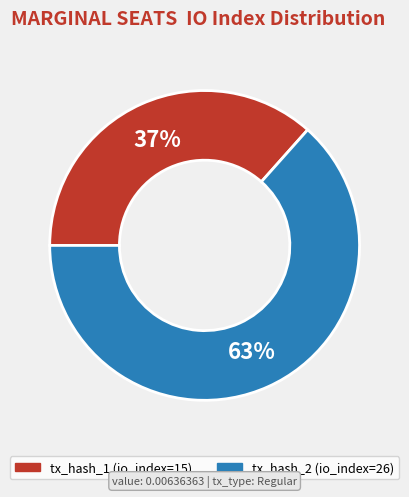

Does any single category account for the majority?

Yes